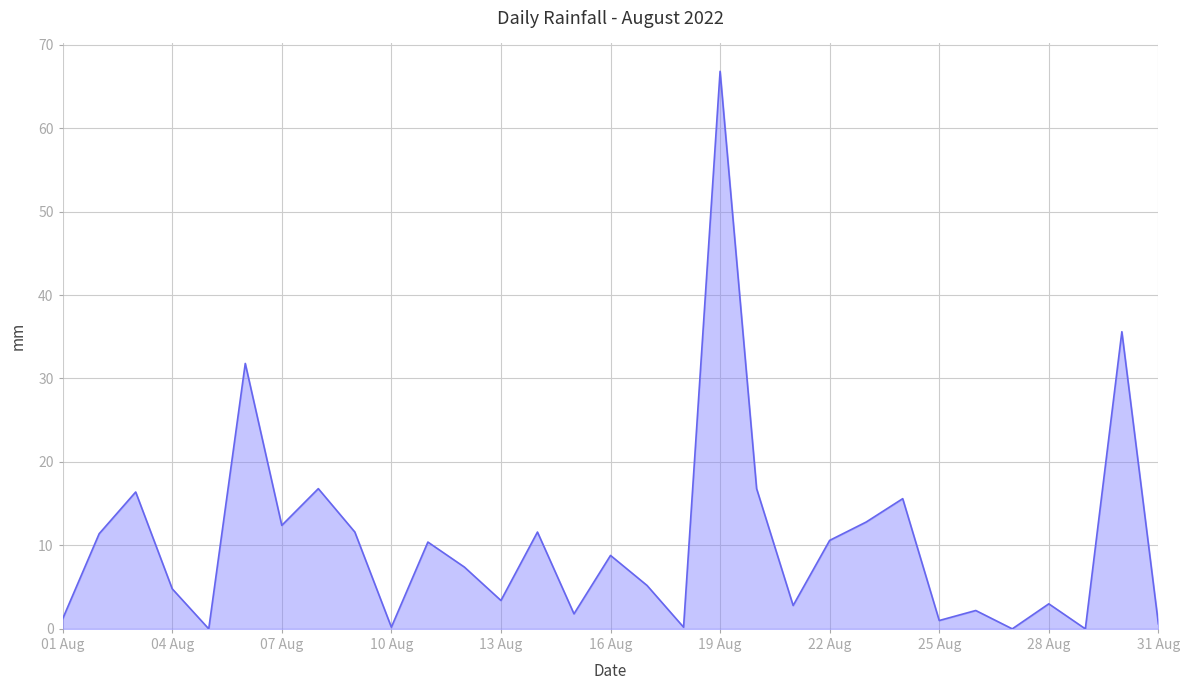

Does the chart have visible grid lines?

Yes